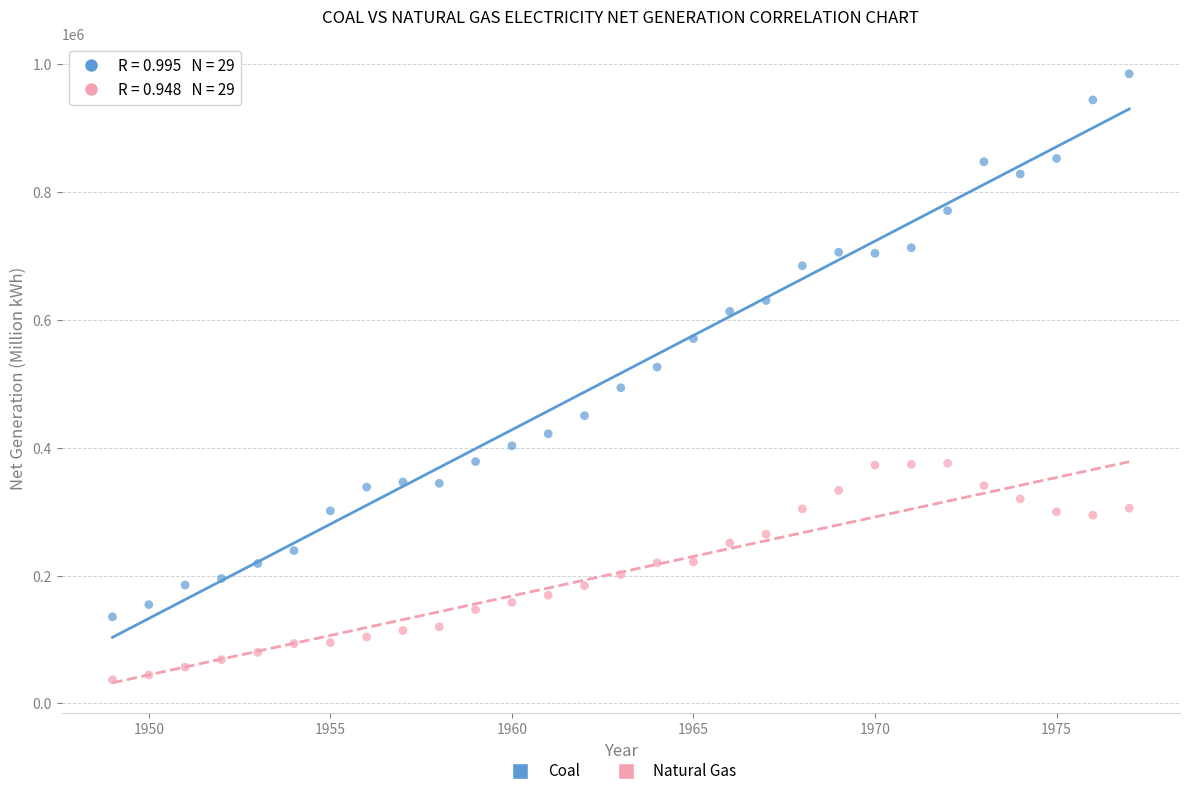

Which series contains the highest Y value?

Coal